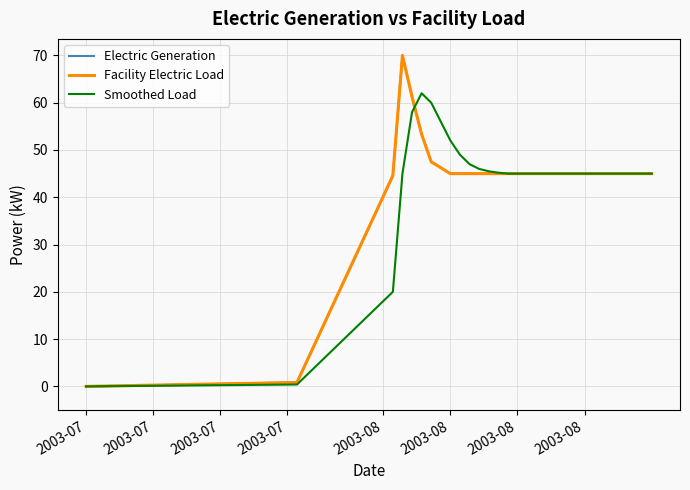

How many intersections are there between Electric Generation and Smoothed Load?

1